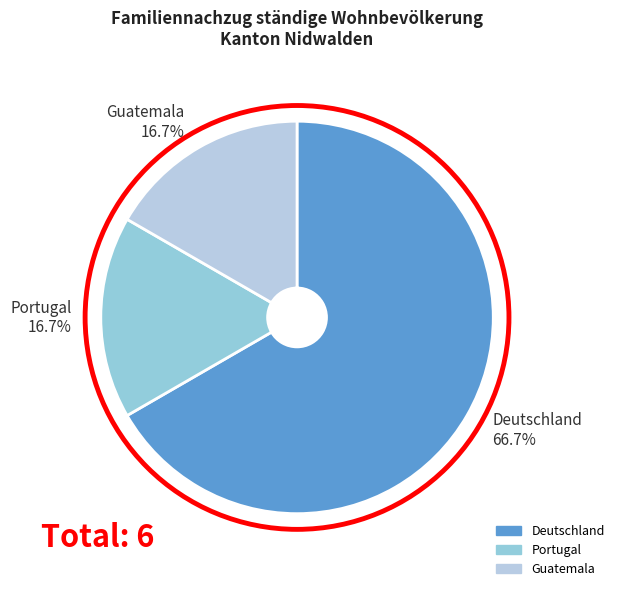

The Deutschland slice represents 72% of the pie. True or false?

False